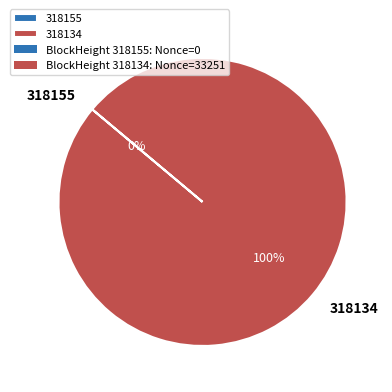

Is the sum of 318134 and 318155 greater than half?

Yes